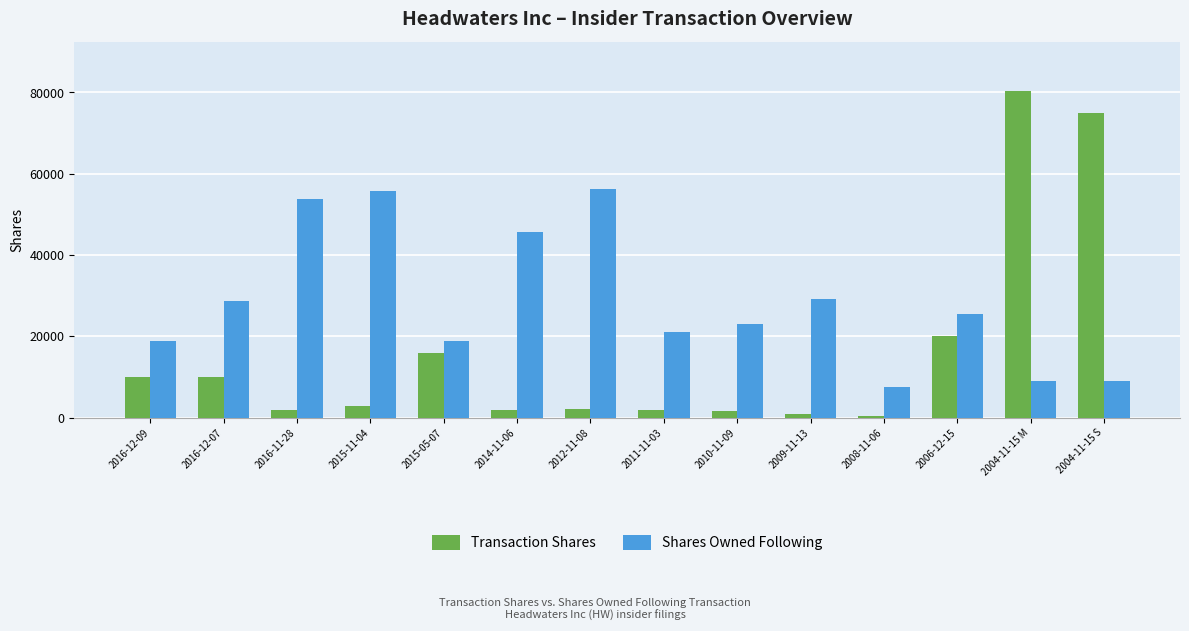

What is the smallest value displayed?

518